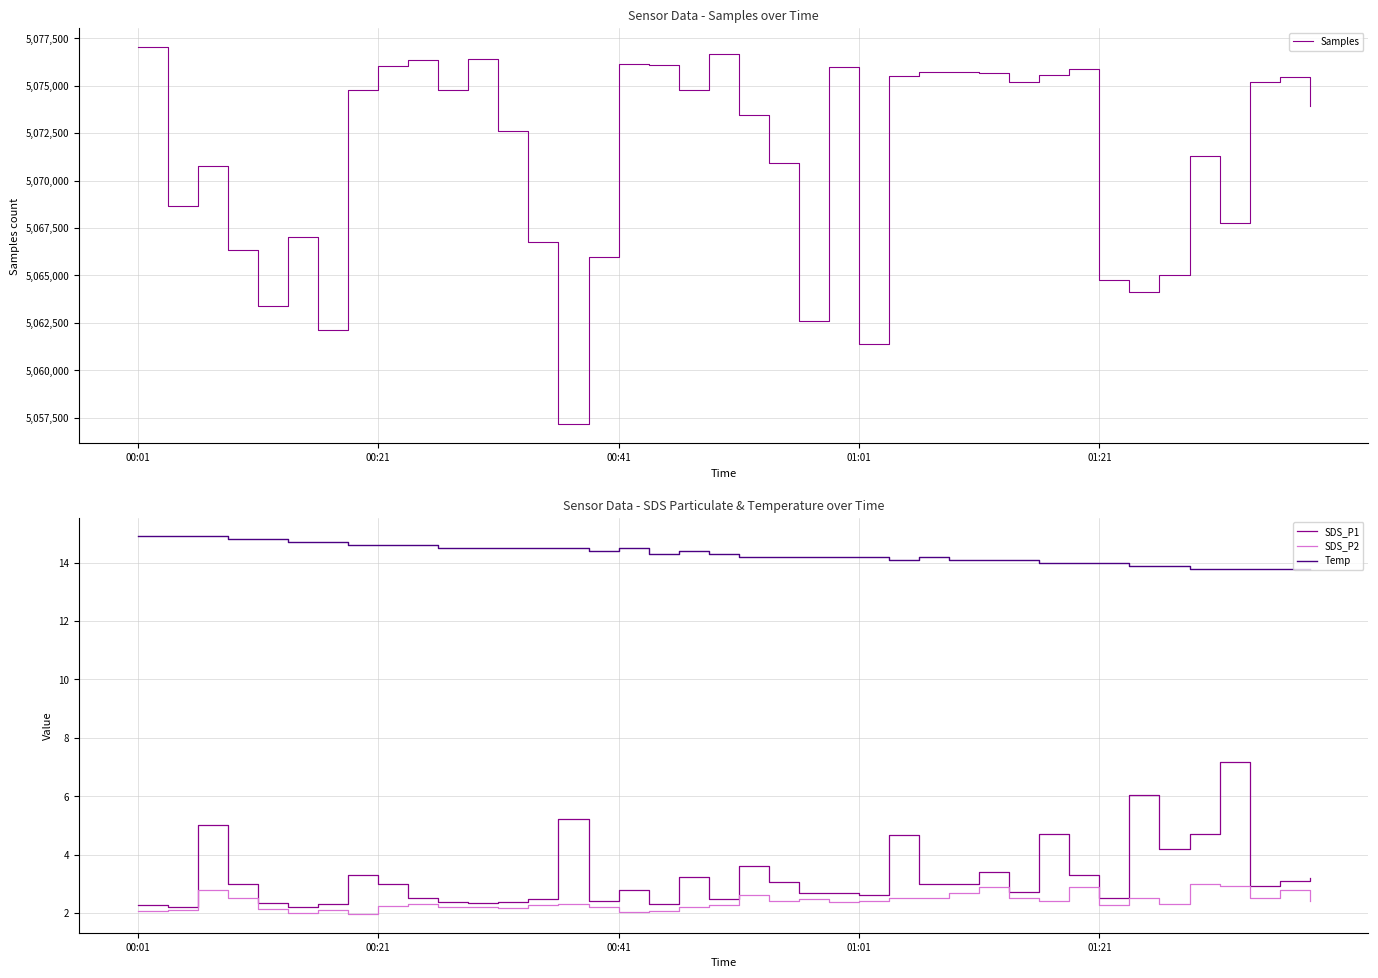

At which category does the chart reach its minimum across all series?

7